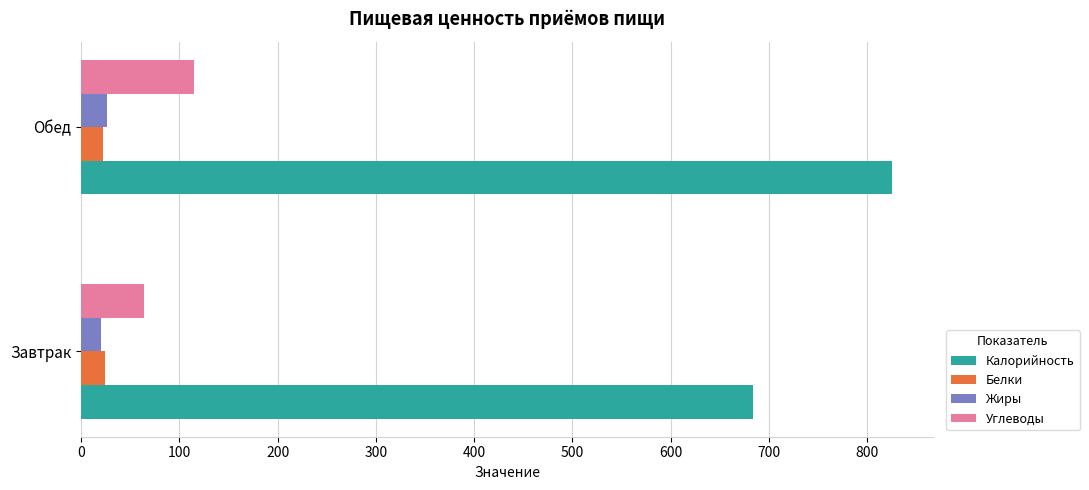

What is the maximum value for Углеводы?

114.9